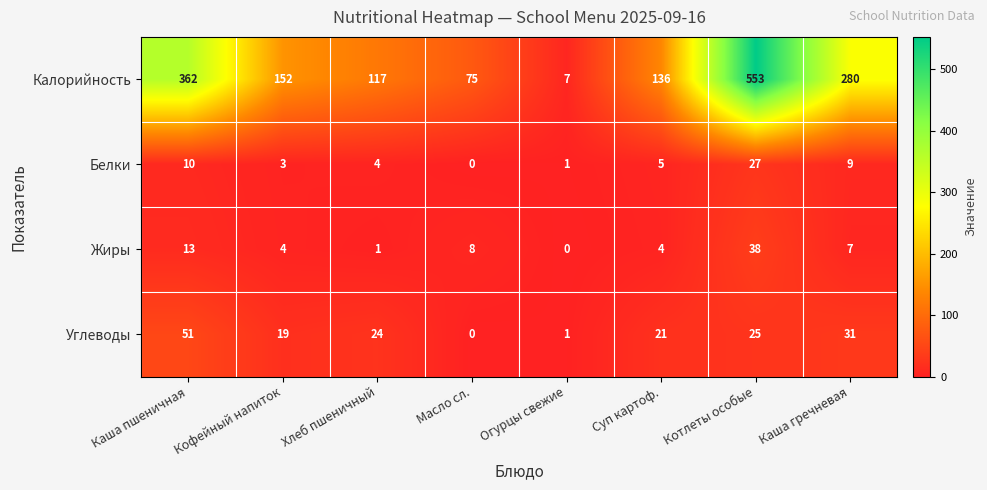

How many values in the Калорийность series are below 152?

4